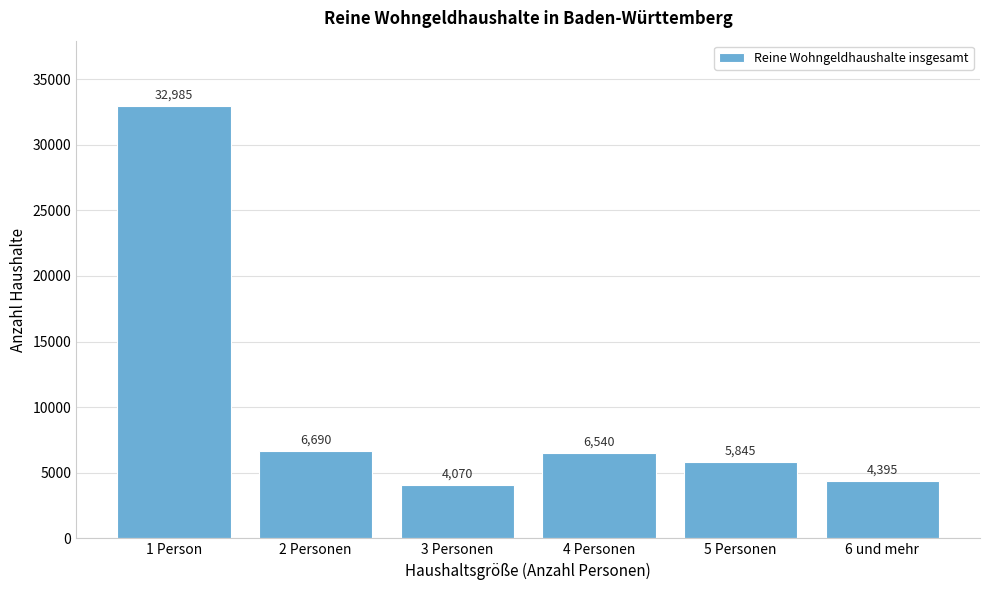

Reading right to left, what are all the values shown in this chart?

6 und mehr=4395	5 Personen=5845	4 Personen=6540	3 Personen=4070	2 Personen=6690	1 Person=32985